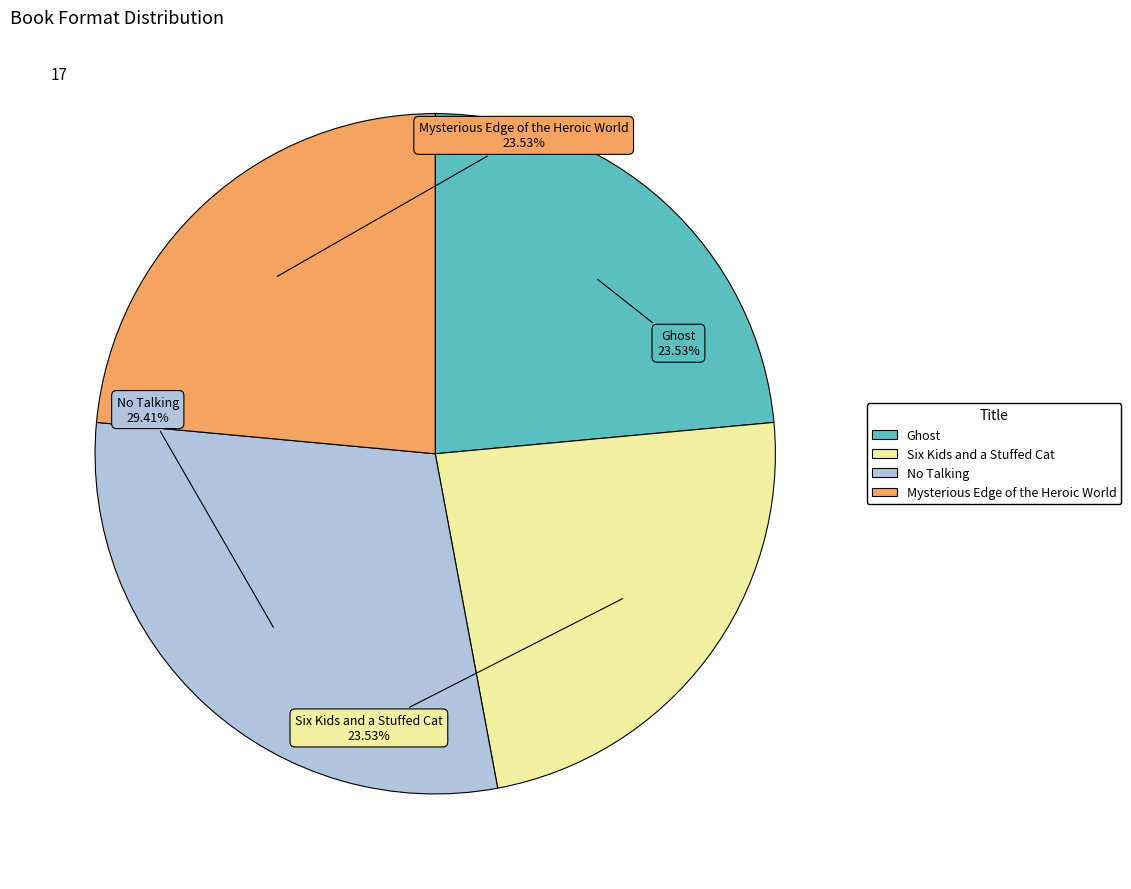

To the nearest percent, what is the difference between the largest and smallest slice percentages?

6%